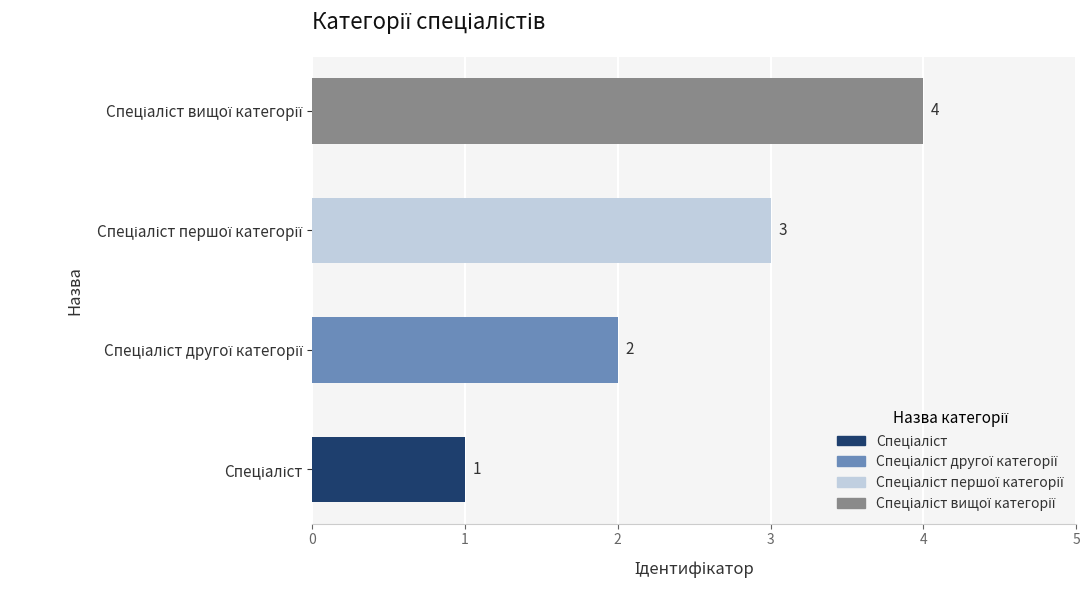

What is the difference between the maximum and minimum values?

3